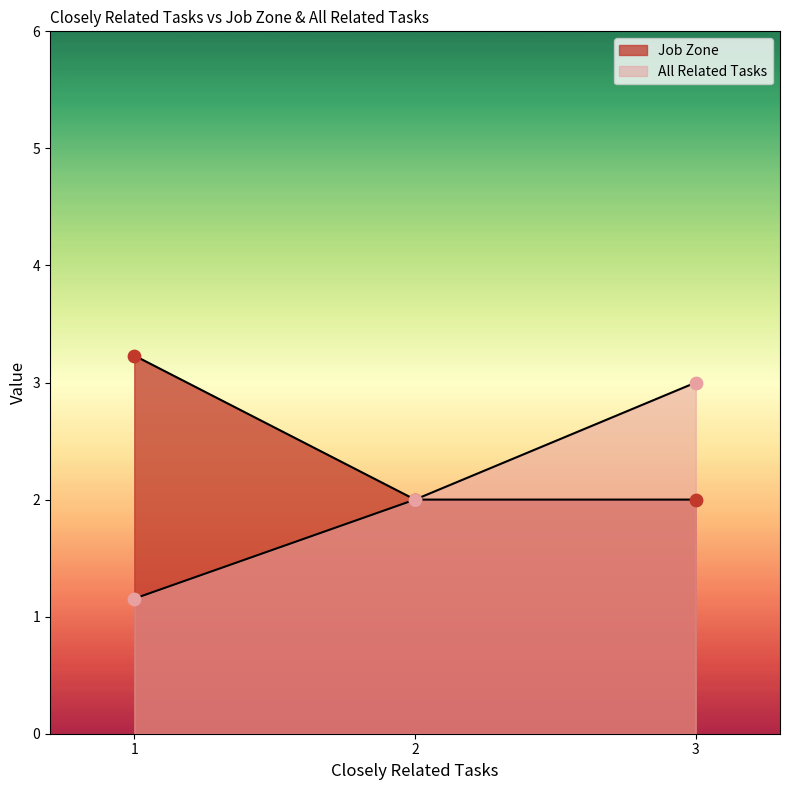

Which series has the largest total across all categories?

Job Zone